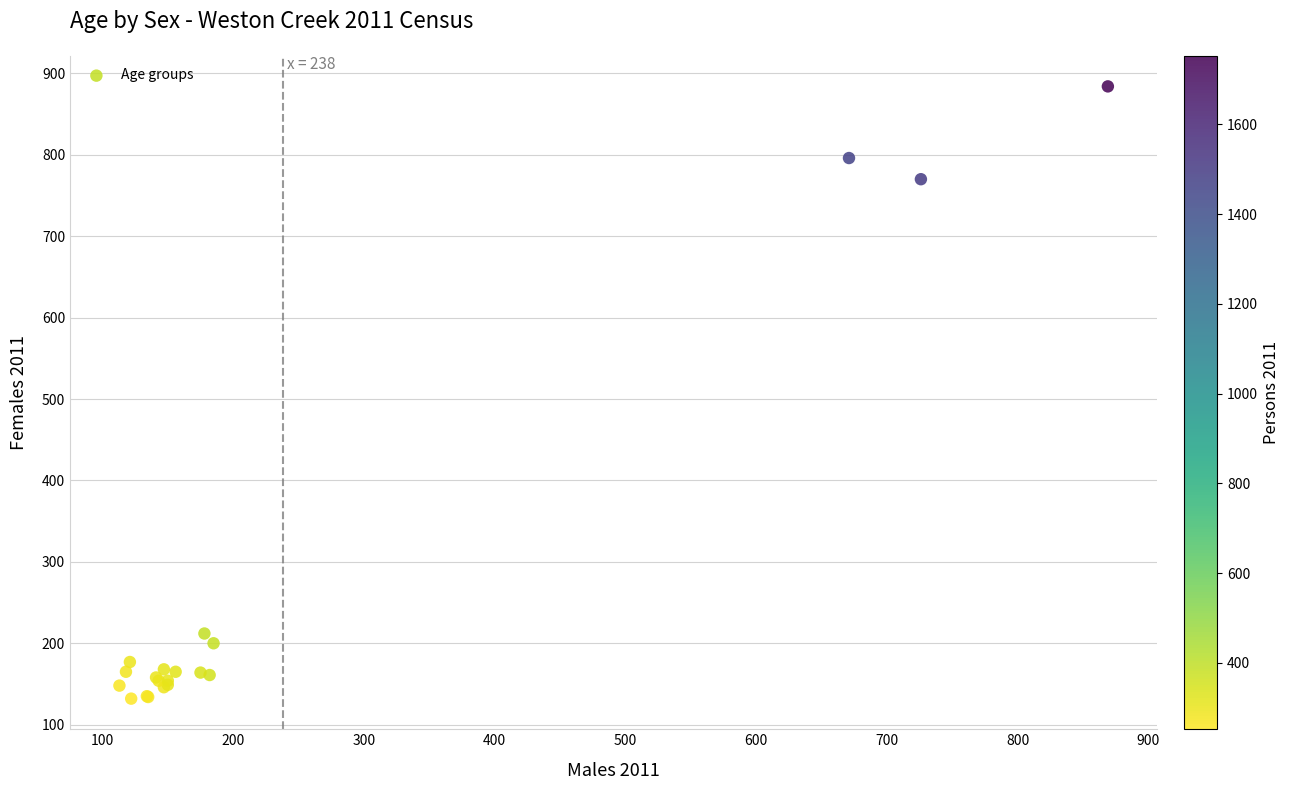

What Y value in the scatter plot is closest to 508?

770